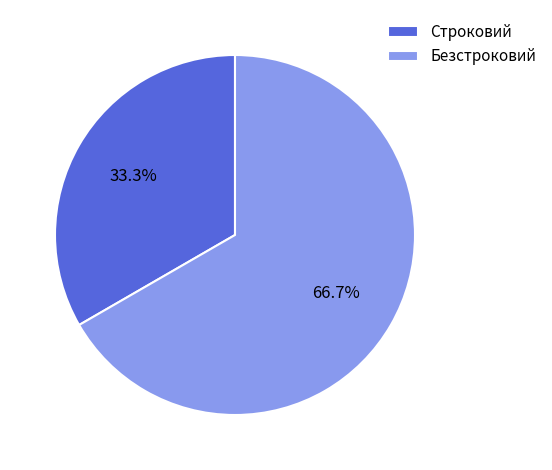

To the nearest percent, what percentage of the pie is Безстроковий?

67%